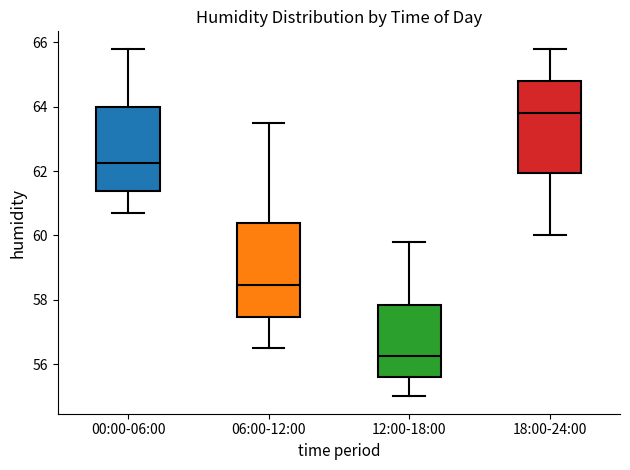

Reading left to right, read every box against the y-axis: the position of its median line, the range the box covers, and the ends of its whiskers. The values are not printed on the chart, so give them approximately, as read against the axis.

00:00-06:00: median 62.2, box 61.4 to 64.0, whiskers 60.8 to 65.8
06:00-12:00: median 58.4, box 57.4 to 60.4, whiskers 56.6 to 63.6
12:00-18:00: median 56.2, box 55.6 to 57.8, whiskers 55.0 to 59.8
18:00-24:00: median 63.8, box 62.0 to 64.8, whiskers 60.0 to 65.8